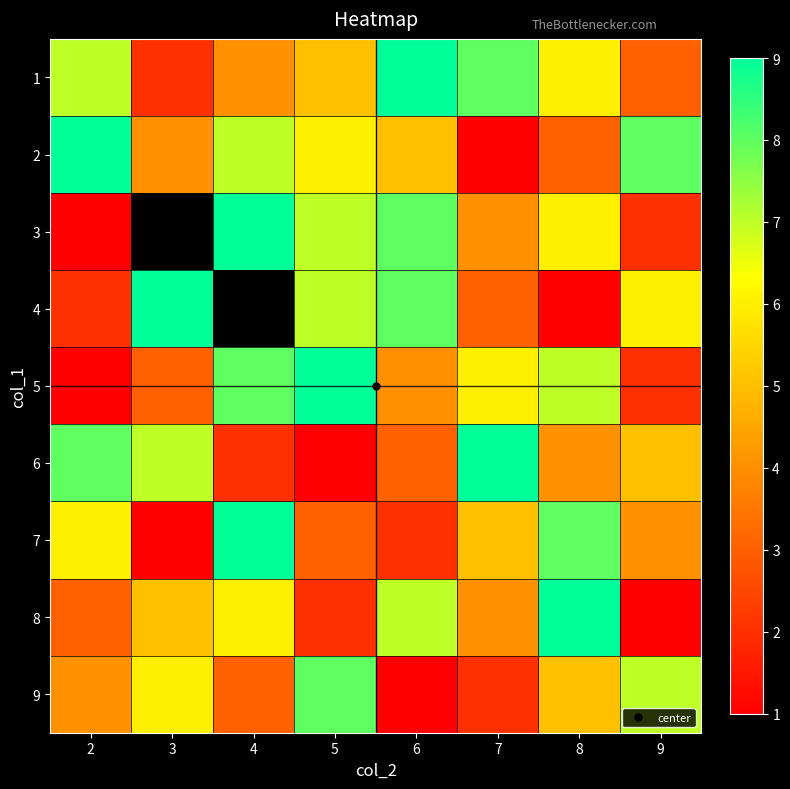

What is the difference between the highest and lowest values at 9?

7.0